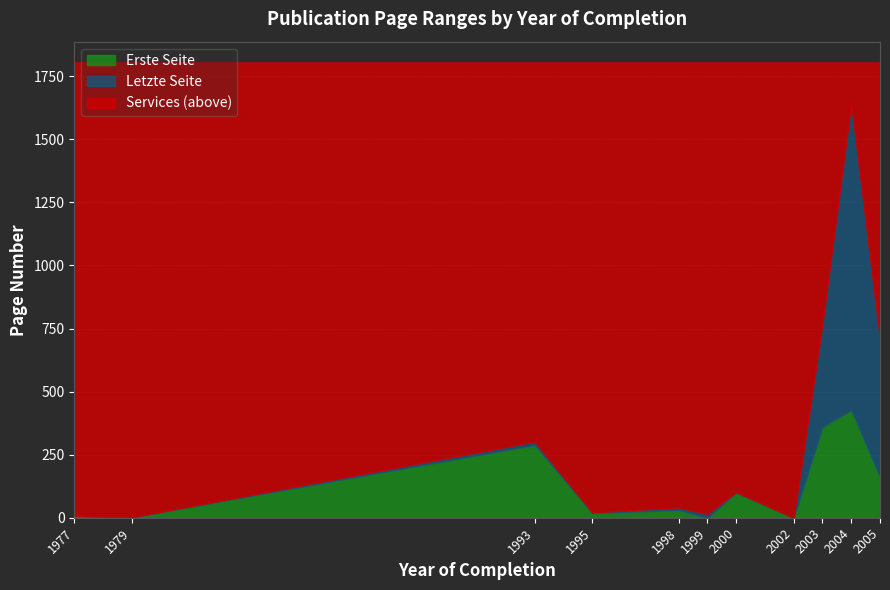

Reading right to left, extract all data points from this chart.

Erste Seite: 161	427	360	0	100	0	31	19	289	2	8
Letzte Seite: 707	1641	768	0	102	15	41	21	302	2	8